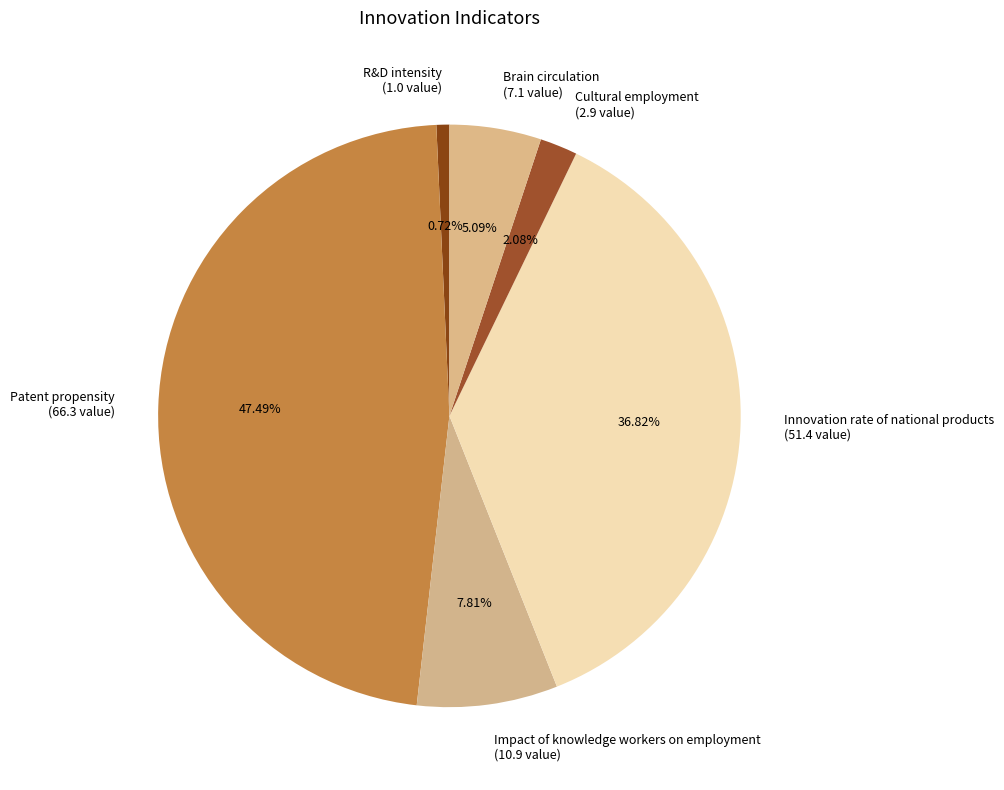

What percentage is the R&D intensity slice, to the nearest percent?

1%